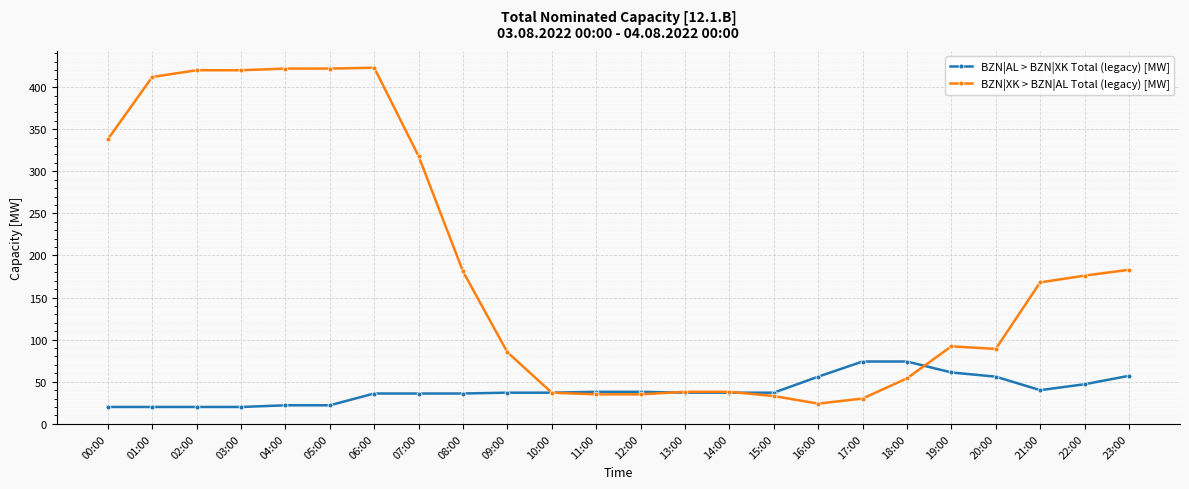

What is the label of the 18th point from the left?

17:00